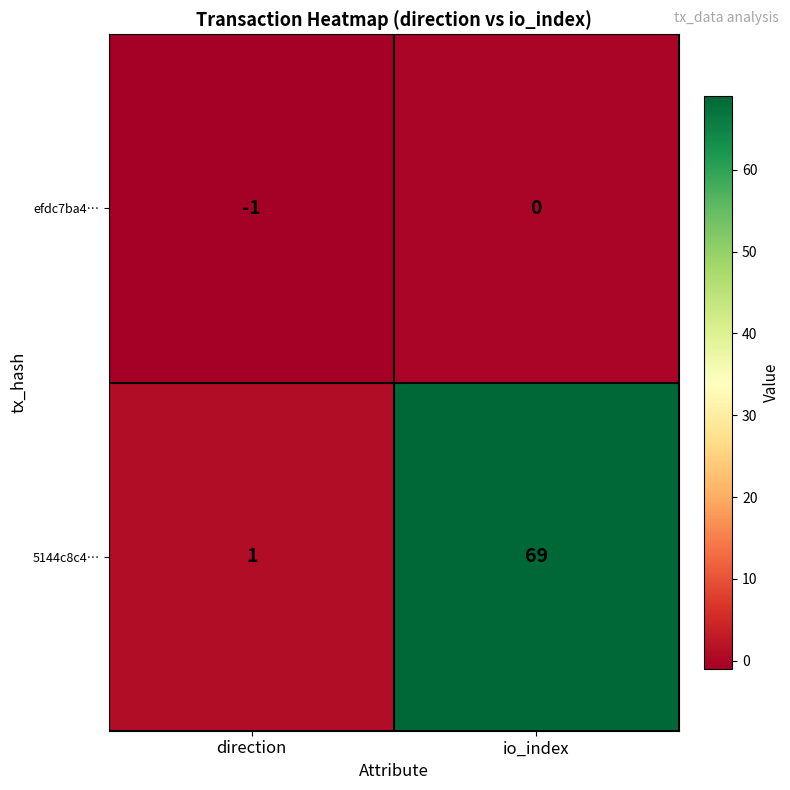

What is the total value across all series at io_index?

69